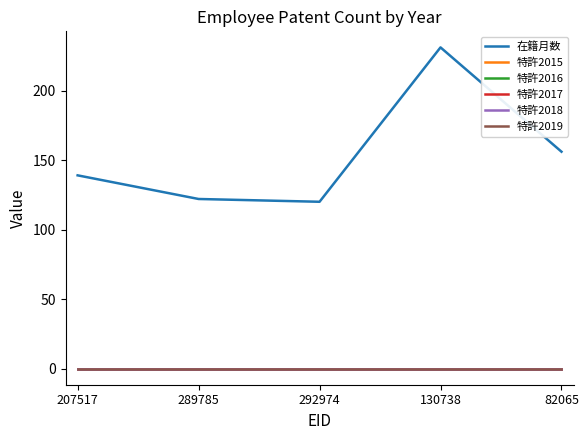

Does the chart have visible grid lines?

No